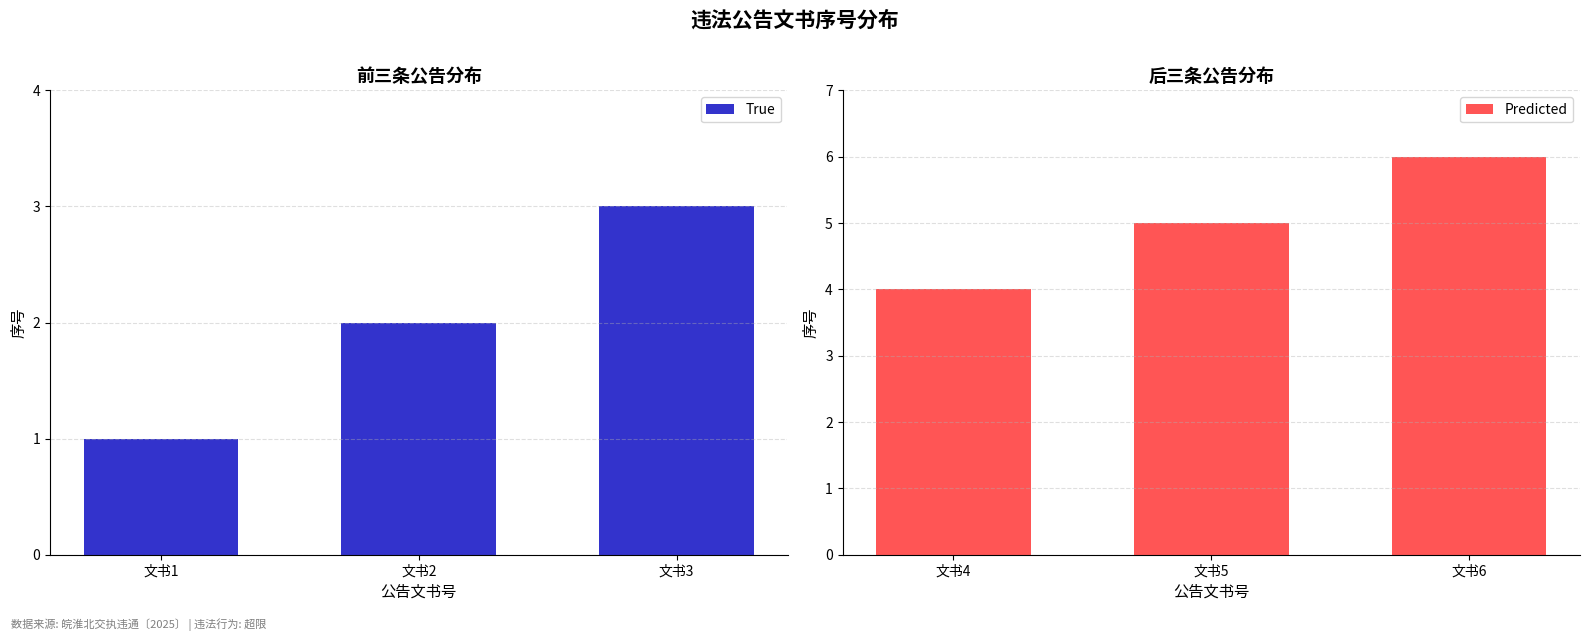

Is it true that Predicted equals 3 at 文书5?

False